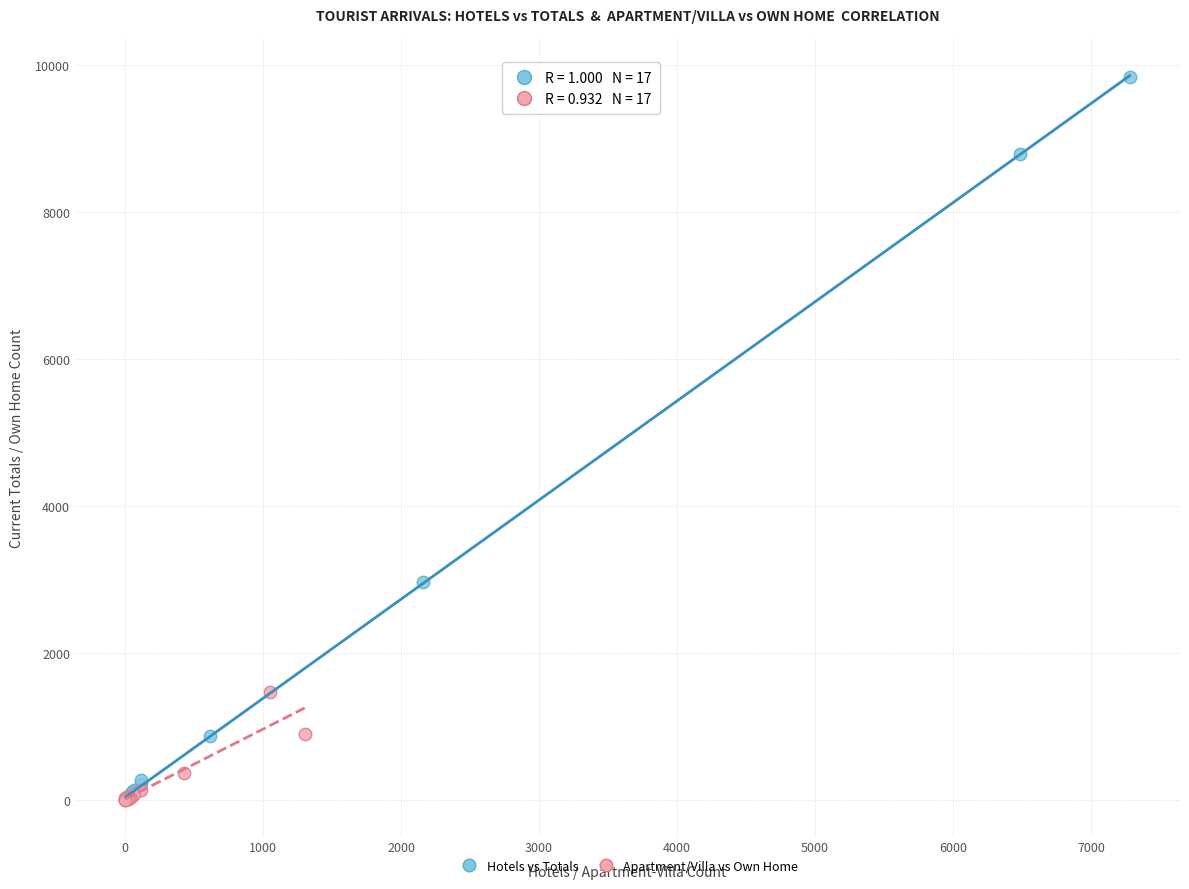

Which series contains the highest Y value?

Hotels vs Totals